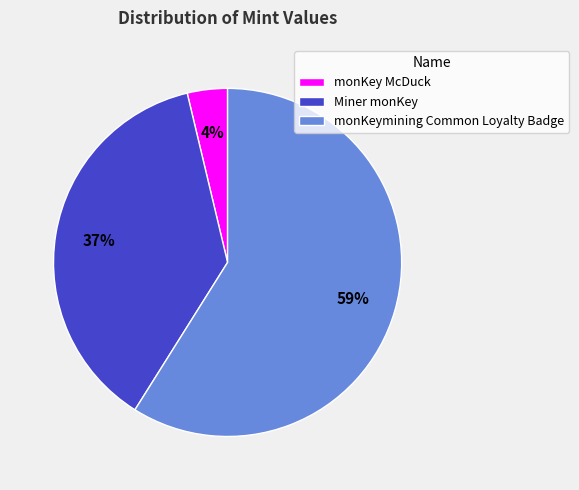

To the nearest percent, what percentage of the pie is Miner monKey?

37%